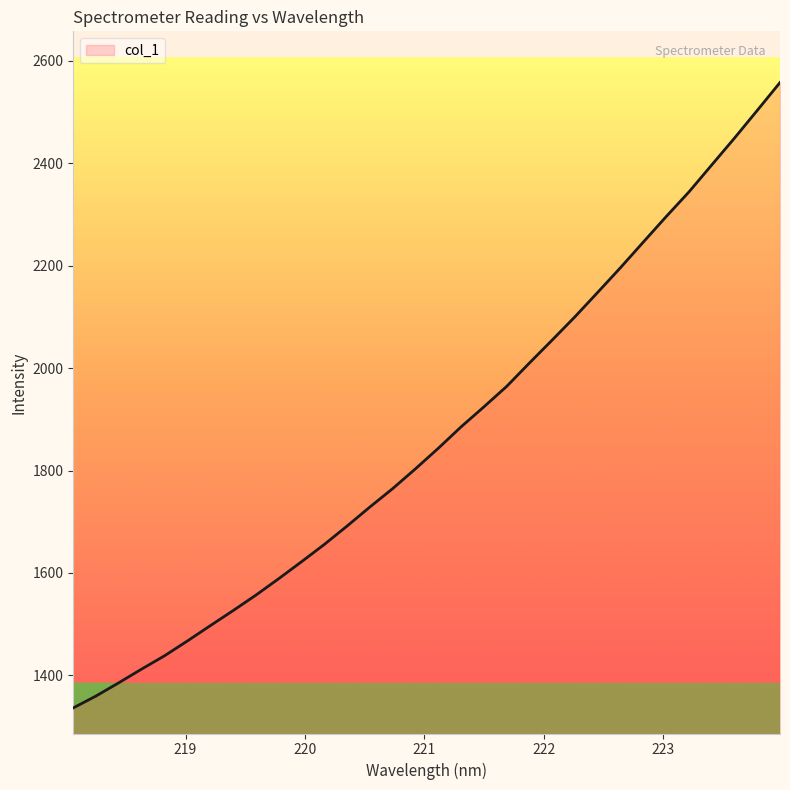

What is the smallest value displayed?

1336.5